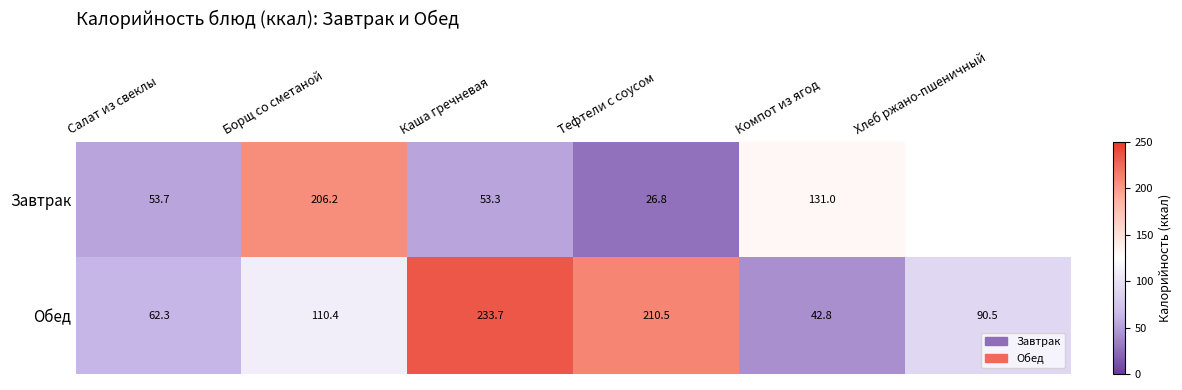

Which label corresponds to the largest value in the chart?

Каша гречневая